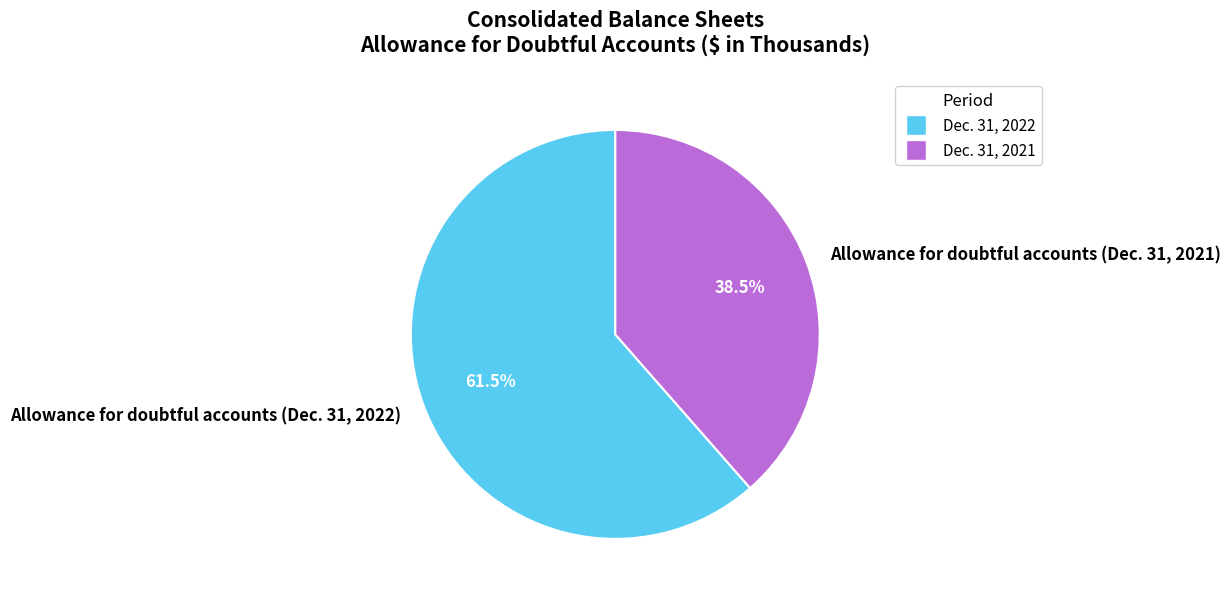

Which slice is the largest?

Dec. 31, 2022